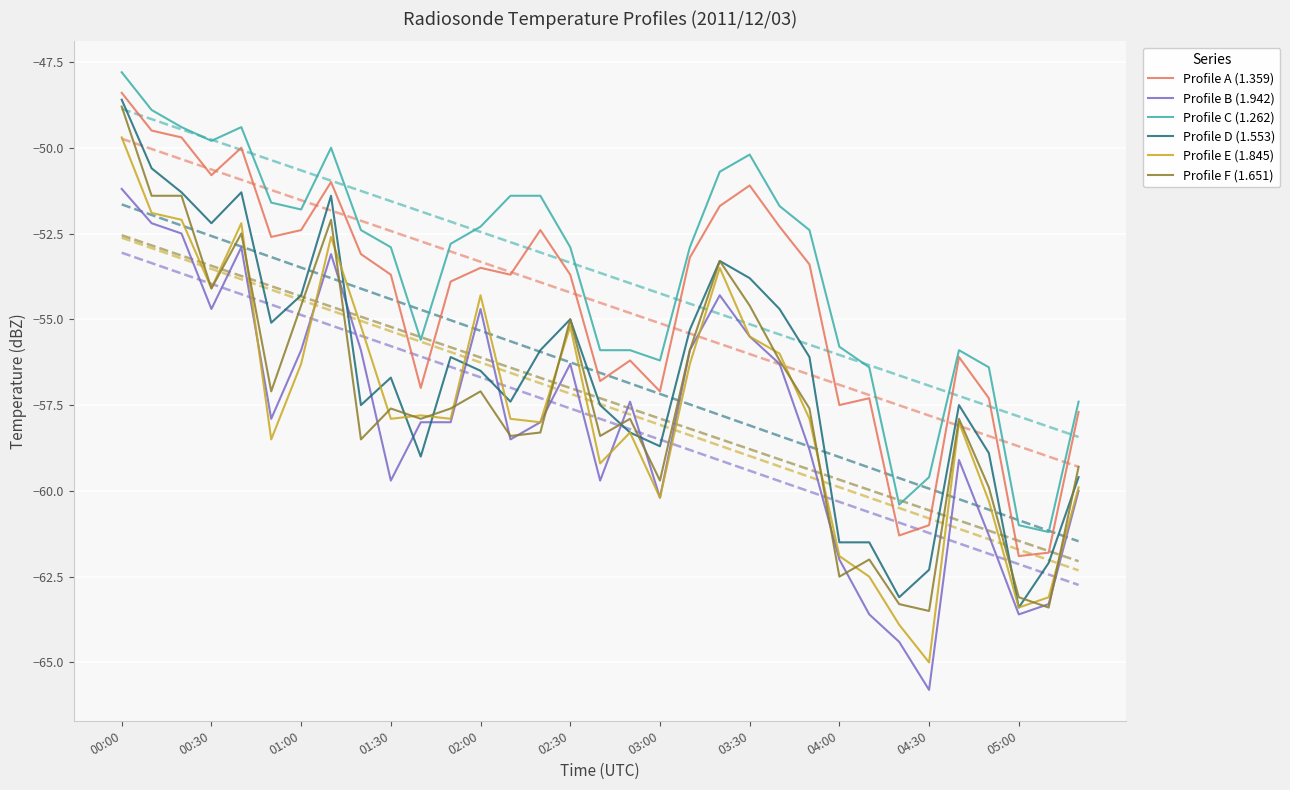

True or false: Profile C (1.262) and Profile F (1.651) intersect in this chart.

False